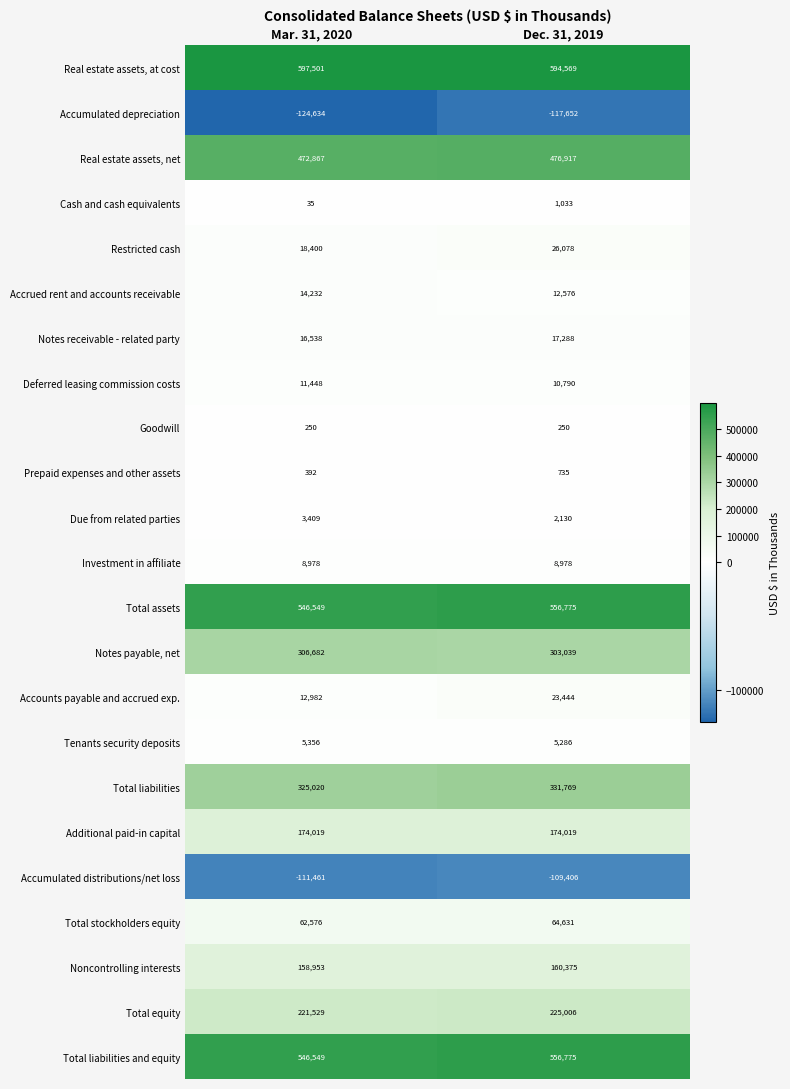

What is the spread (max minus min) of values at Dec. 31, 2019?

712221